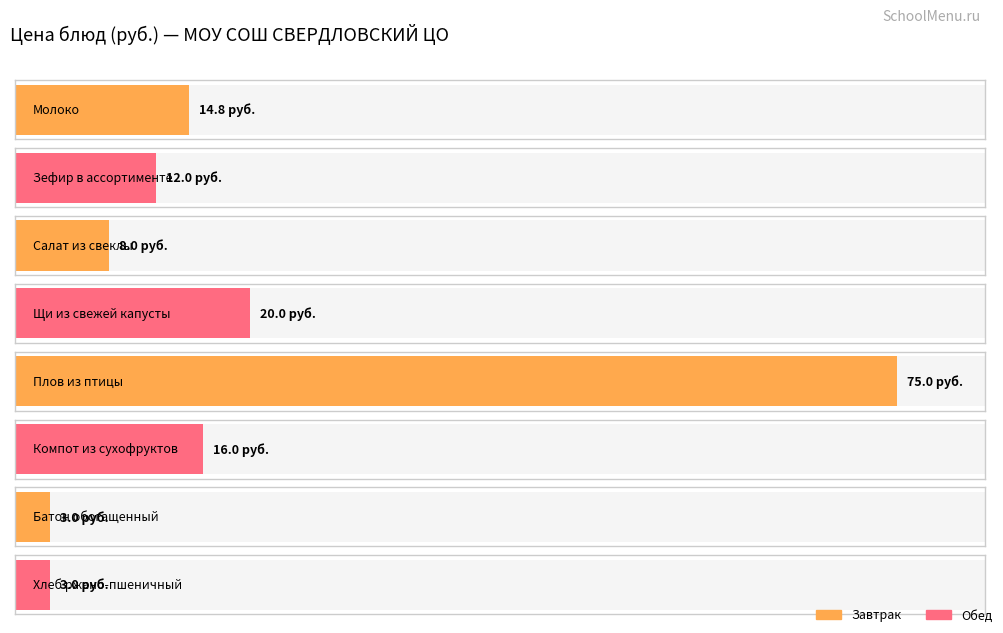

What position from the right is Зефир в ассортименте?

7